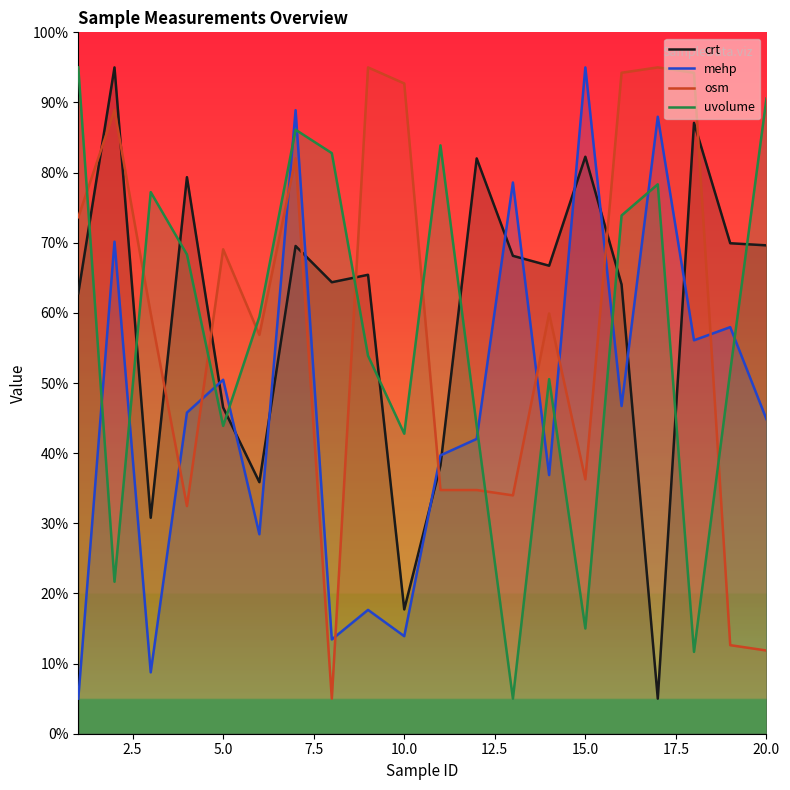

What is the maximum value for osm?

95.0